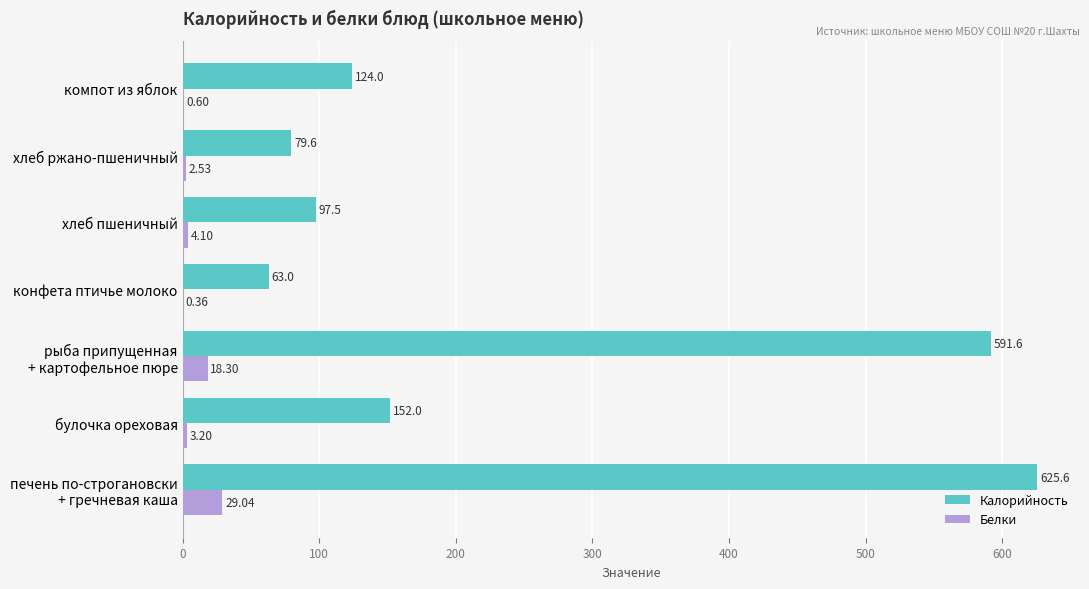

What is the sum of all Калорийность values?

1733.3